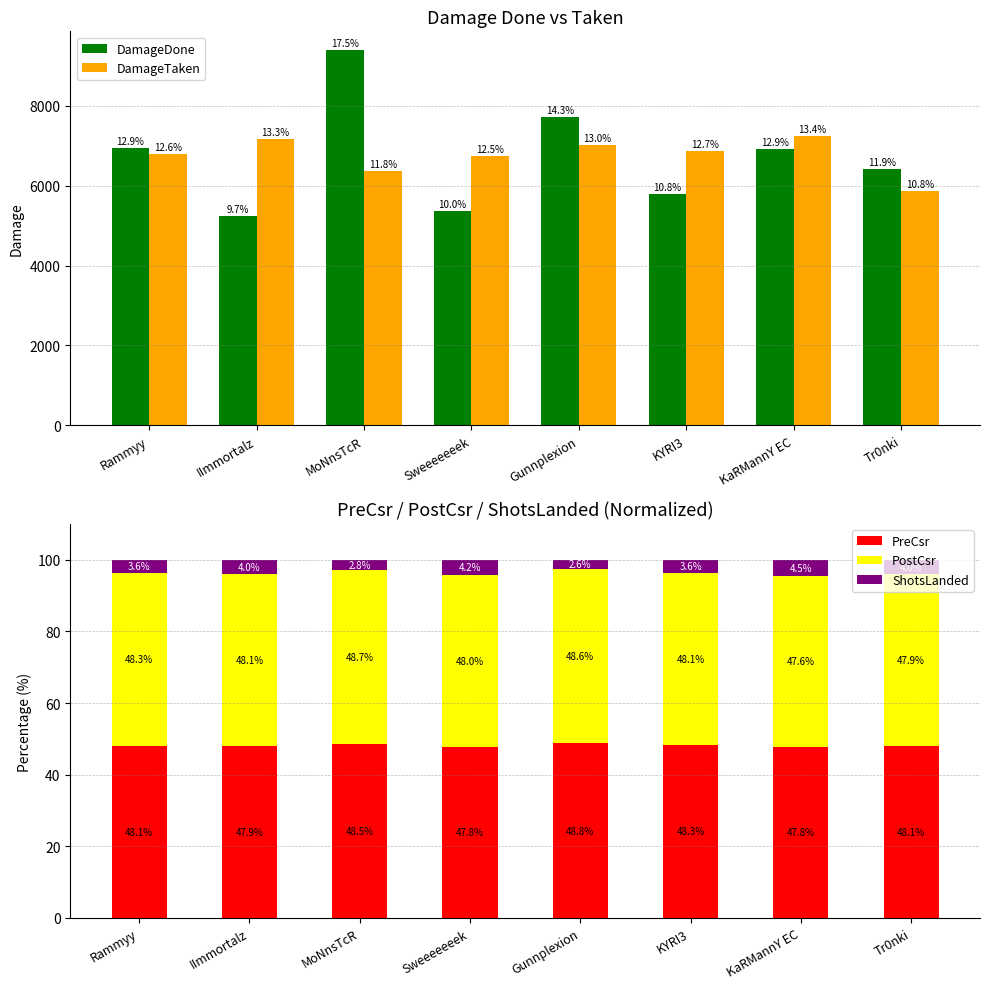

How many data points does each series have?

8